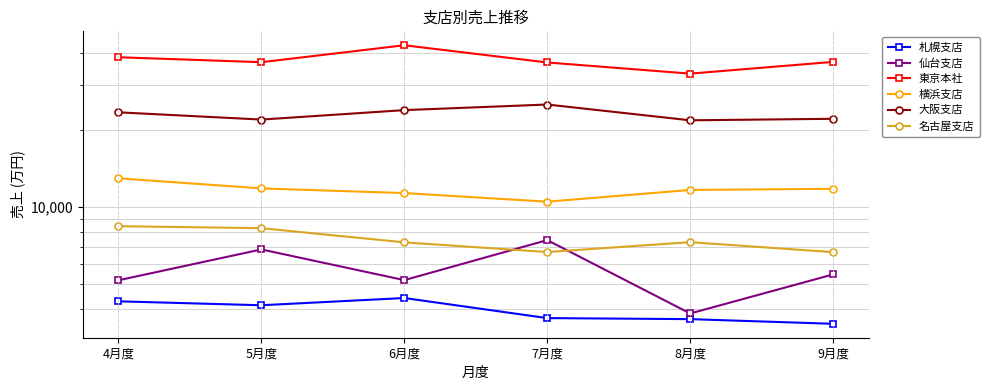

Reading left to right, transcribe all the data shown in this chart.

札幌支店: 4月度=4289	5月度=4140	6月度=4418	7月度=3688	8月度=3654	9月度=3504
仙台支店: 4月度=5183	5月度=6840	6月度=5189	7月度=7438	8月度=3845	9月度=5462
東京本社: 4月度=38519	5月度=36838	6月度=42899	7月度=36748	8月度=33239	9月度=36943
横浜支店: 4月度=12966	5月度=11842	6月度=11352	7月度=10506	8月度=11679	9月度=11796
大阪支店: 4月度=23471	5月度=21990	6月度=23939	7月度=25177	8月度=21843	9月度=22143
名古屋支店: 4月度=8429	5月度=8280	6月度=7289	7月度=6682	8月度=7301	9月度=6676